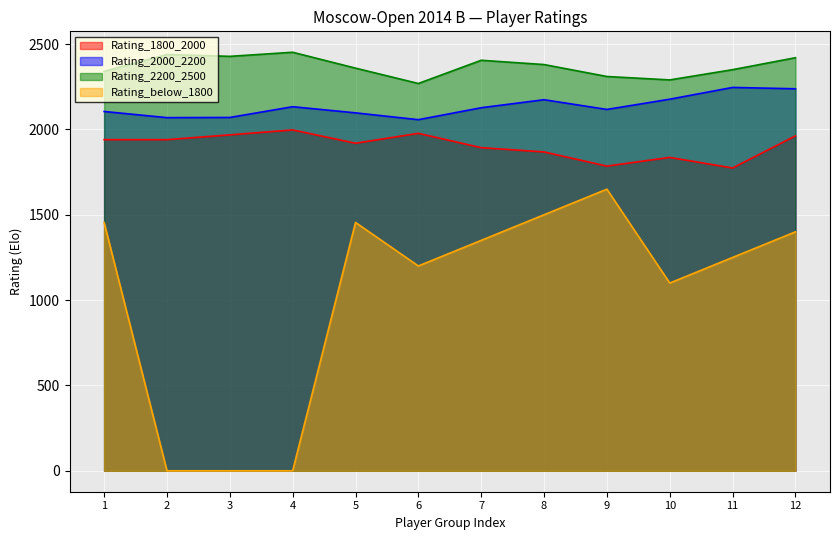

List the labels in order of Rating_1800_2000 value, largest first.

4, 6, 3, 12, 1, 2, 5, 7, 8, 10, 9, 11